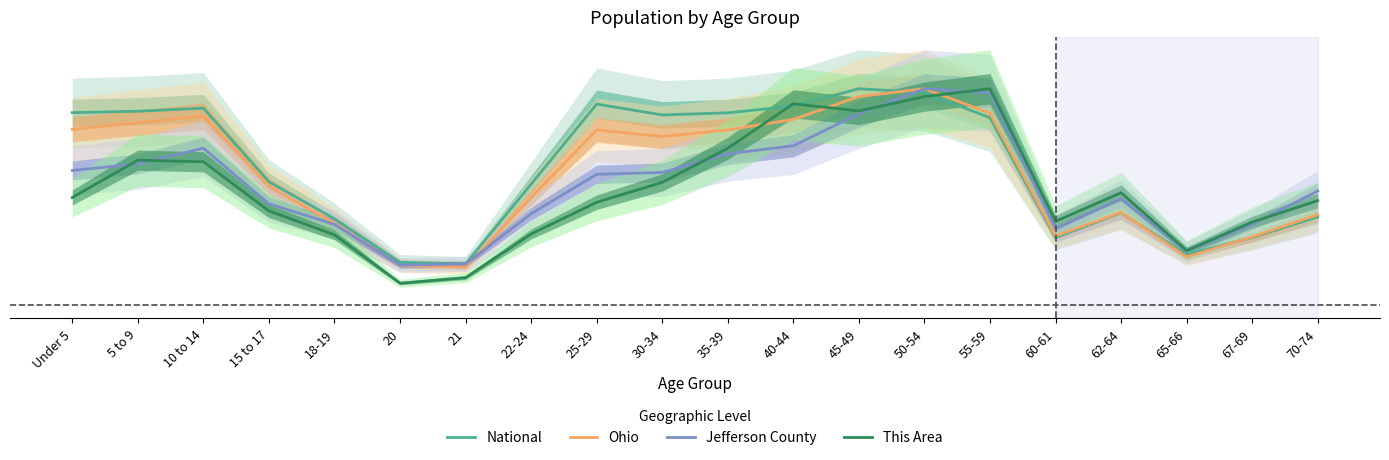

What is the minimum value shown in the chart?

0.1